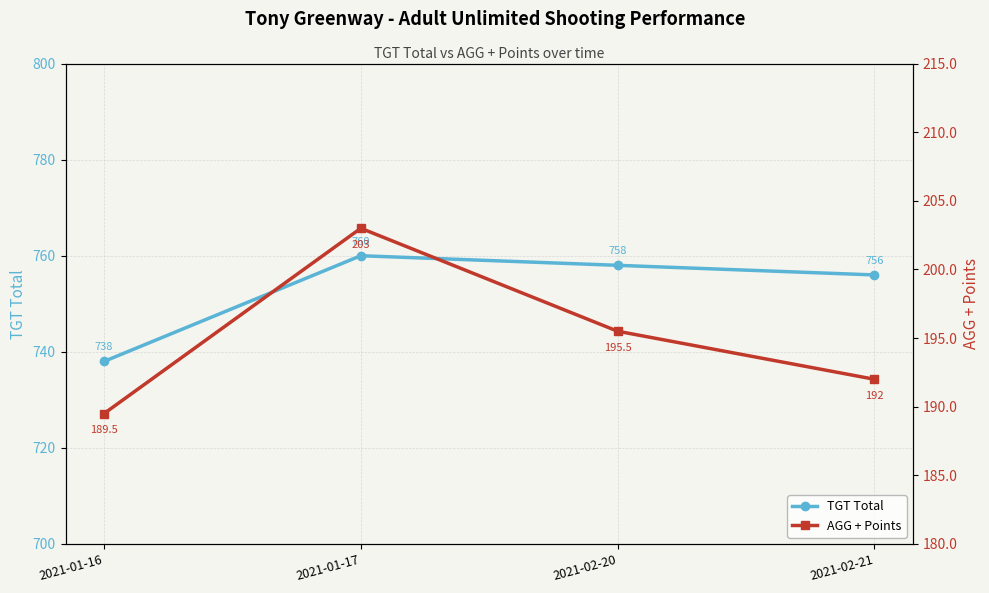

What value does the TGT Total series have at 2021-01-17?

760